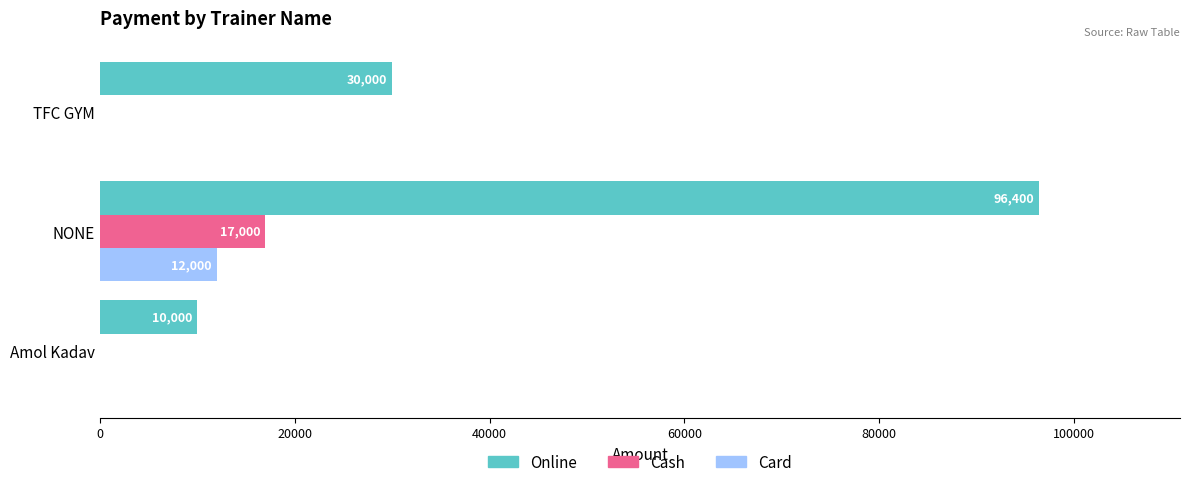

Between Amol Kadav and TFC GYM, which series saw the biggest shift?

Online